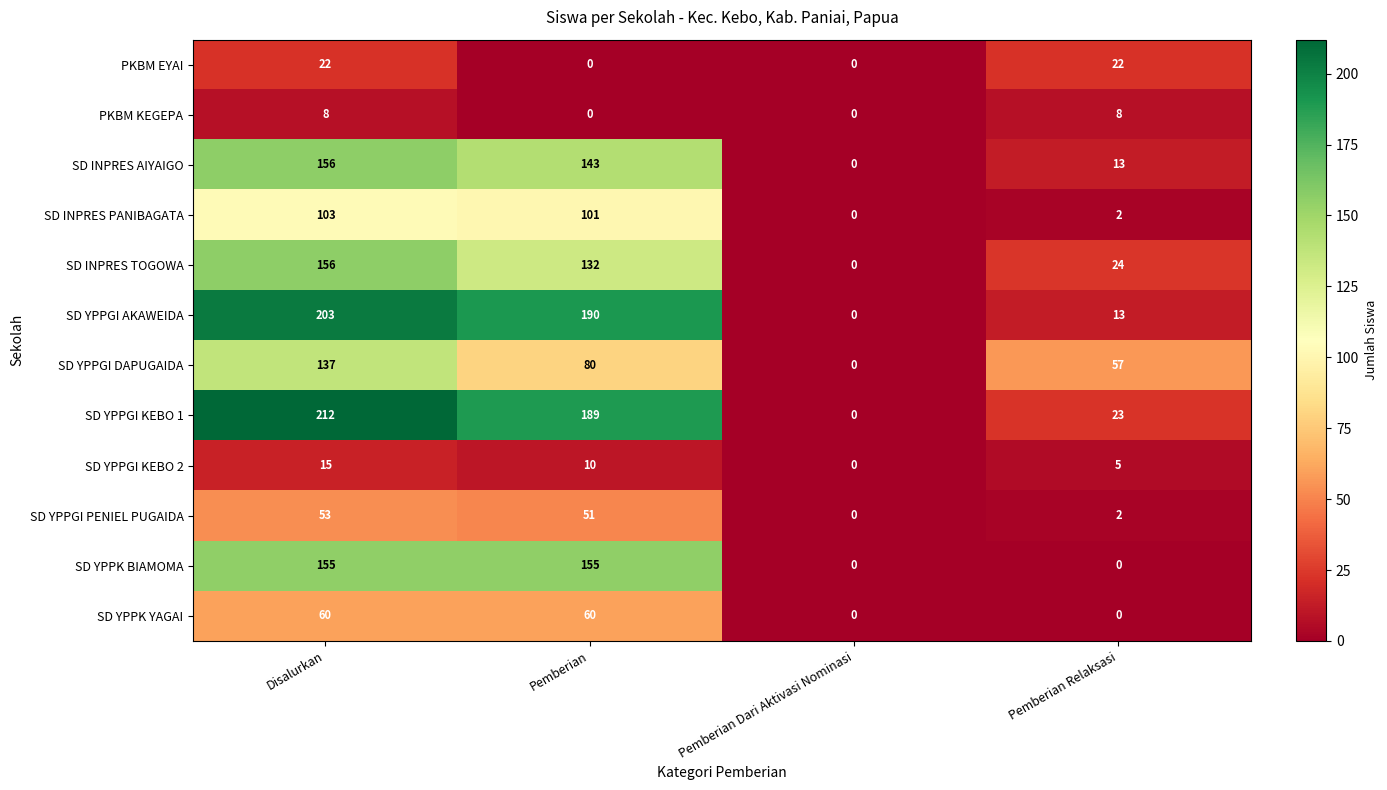

Where is SD YPPGI PENIEL PUGAIDA nearest to the value 26?

Pemberian Relaksasi